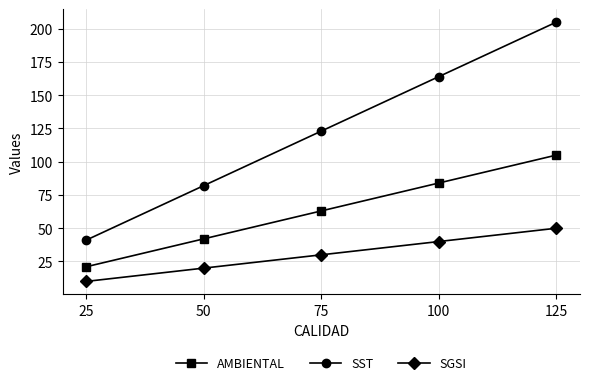

Between 25 and 125, which series saw the biggest shift?

SST